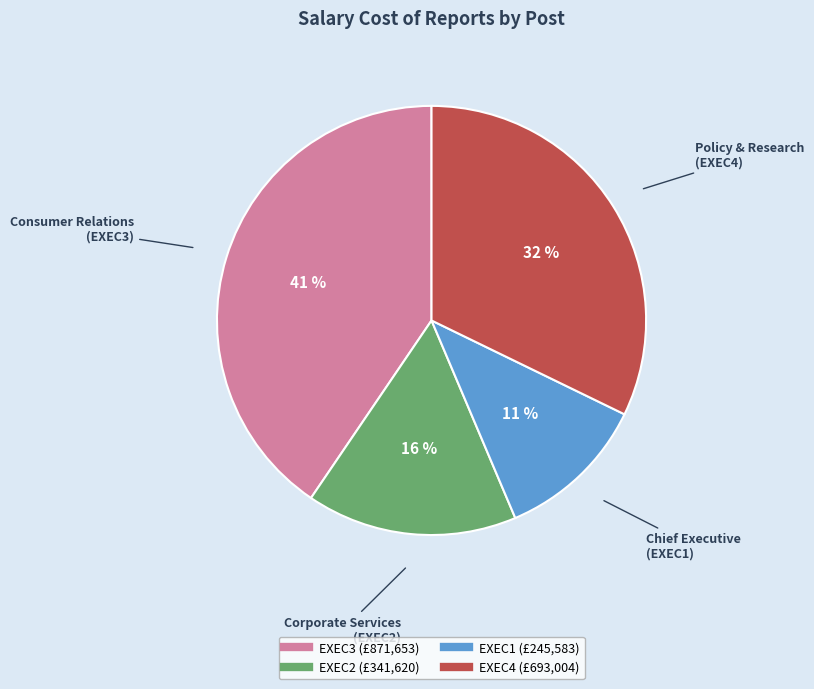

How many segments does this pie chart have?

4